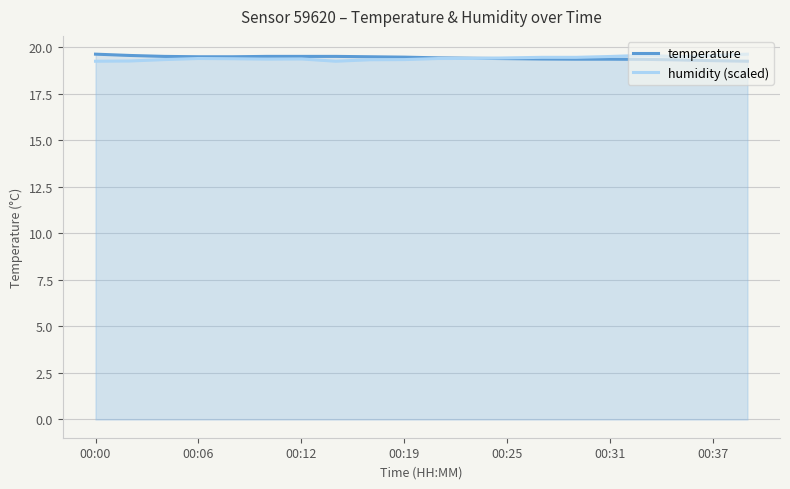

True or false: temperature has a value of 19.5 at 00:12.

True